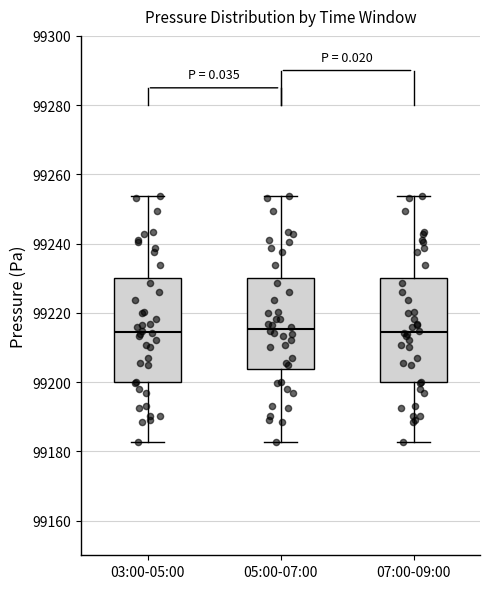

Where is the lower edge of the box for 07:00-09:00 on the y-axis? The values are not printed on the chart, so give them approximately, as read against the axis.

99200